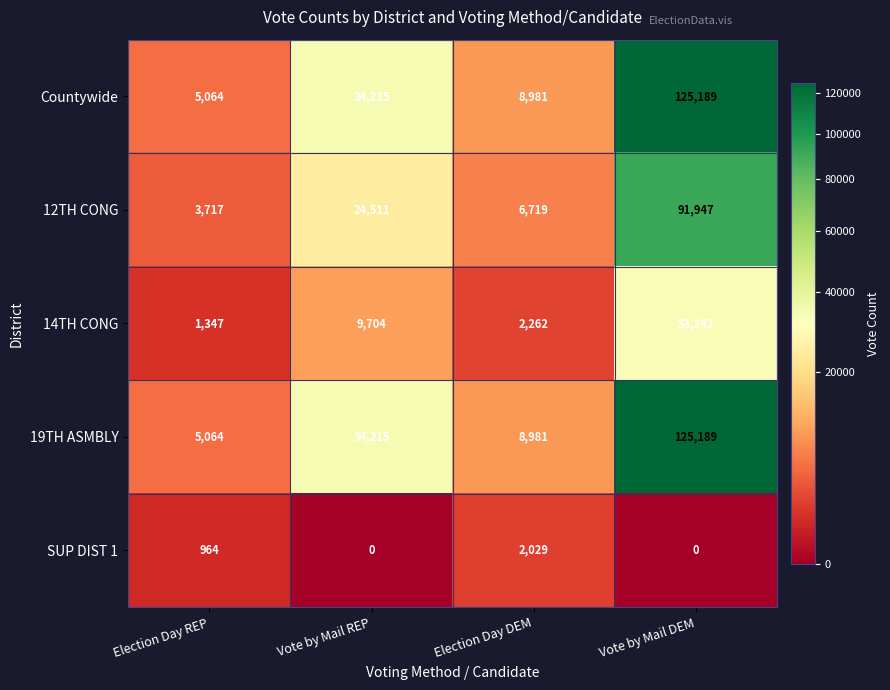

Reading left to right, extract all data points from this chart.

Countywide: 5064	34215	8981	125189
12TH CONG: 3717	24511	6719	91947
14TH CONG: 1347	9704	2262	33242
19TH ASMBLY: 5064	34215	8981	125189
SUP DIST 1: 964	0	2029	0